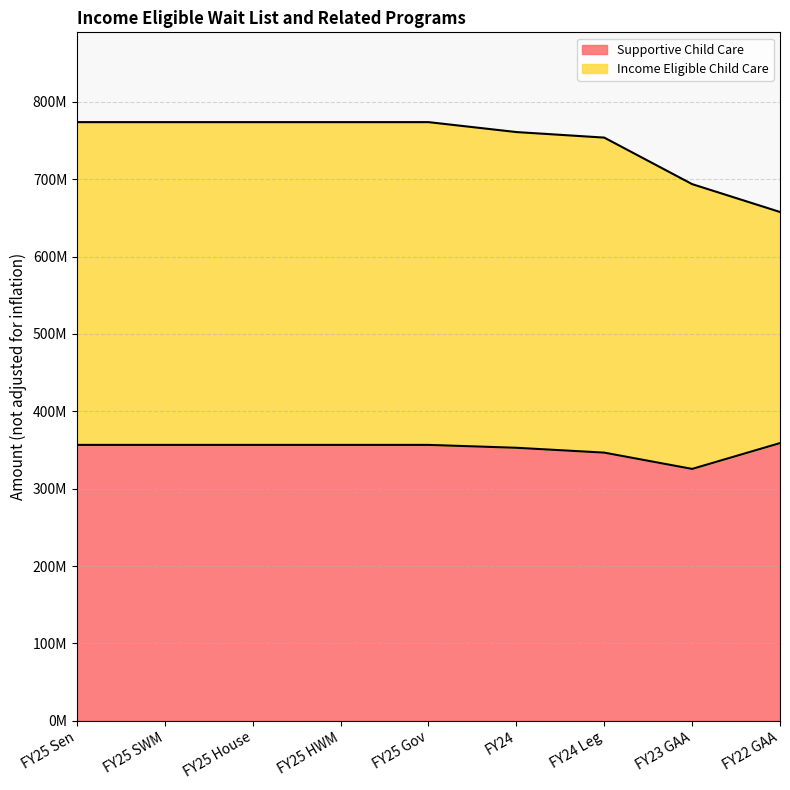

What is the change in value from FY23 GAA to FY22 GAA?

+33387479